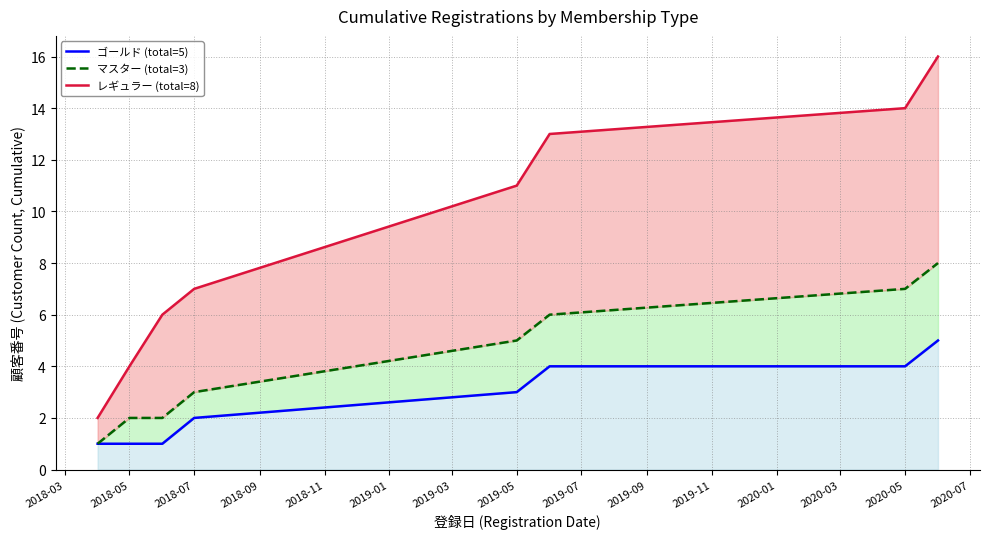

What is the value of the ゴールド (total=5) point at the 6th from the left?

4